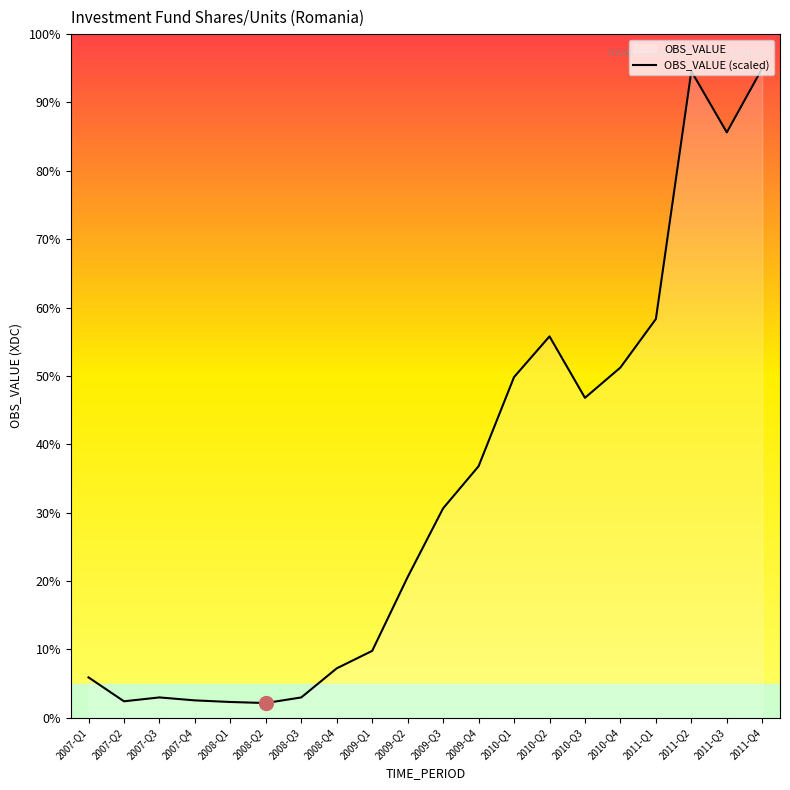

Does the chart have visible grid lines?

No